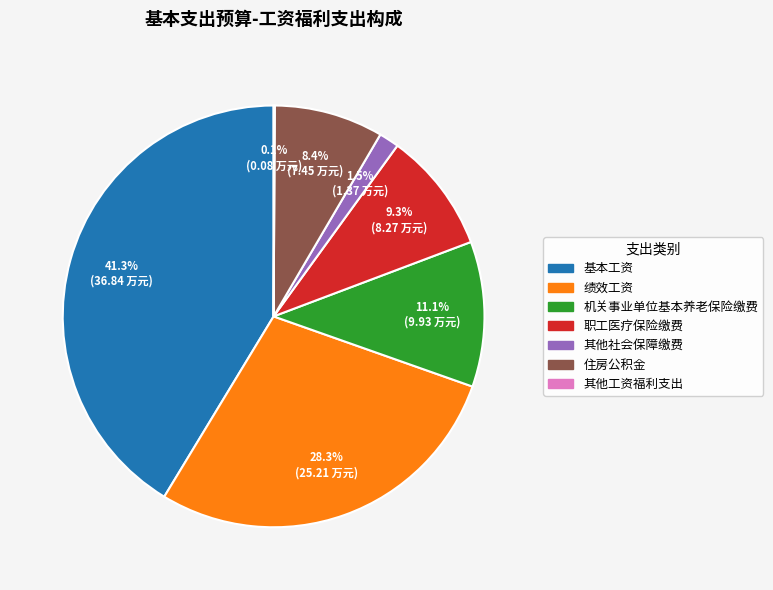

True or false: 绩效工资 accounts for 23% of the total.

False